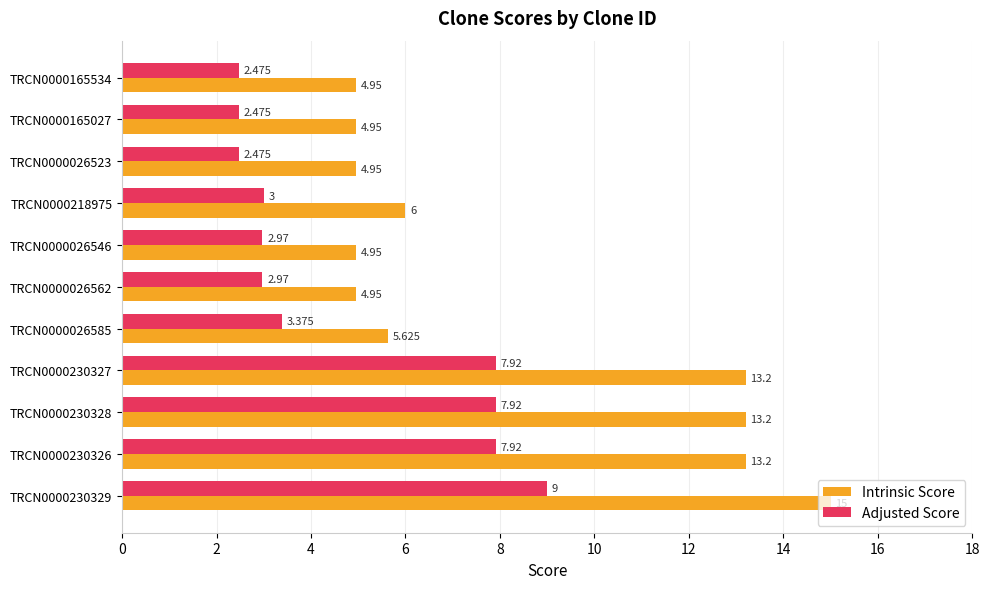

Rank the series at TRCN0000165027 from highest to lowest value.

Intrinsic Score, Adjusted Score